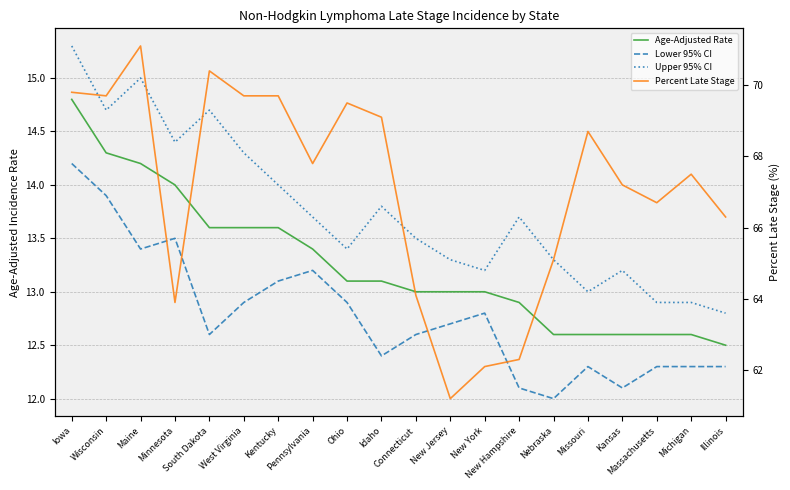

Is this an area chart (filled region under the line)?

No